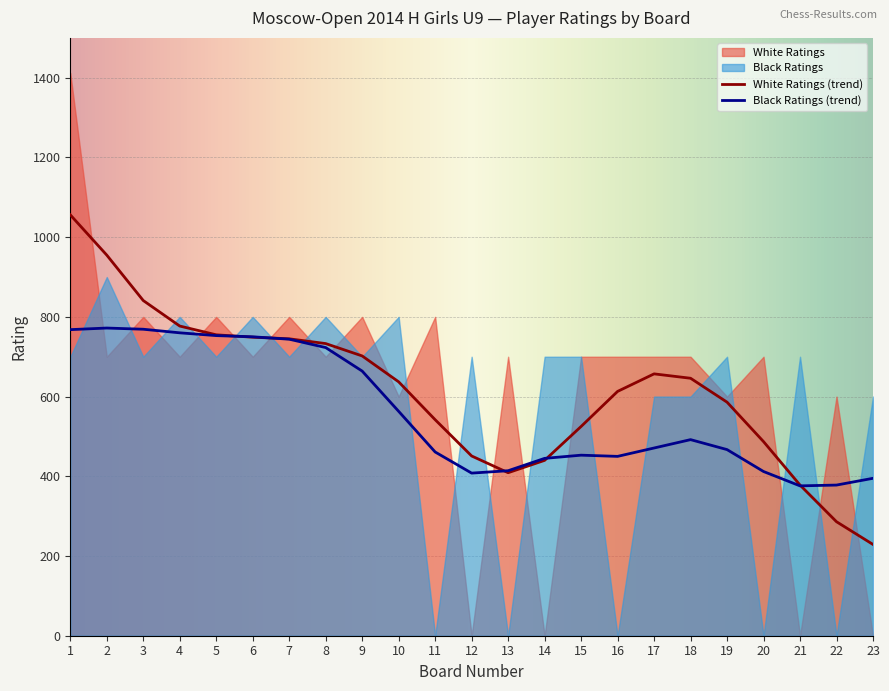

What is the highest value of the White Ratings (trend) series?

1056